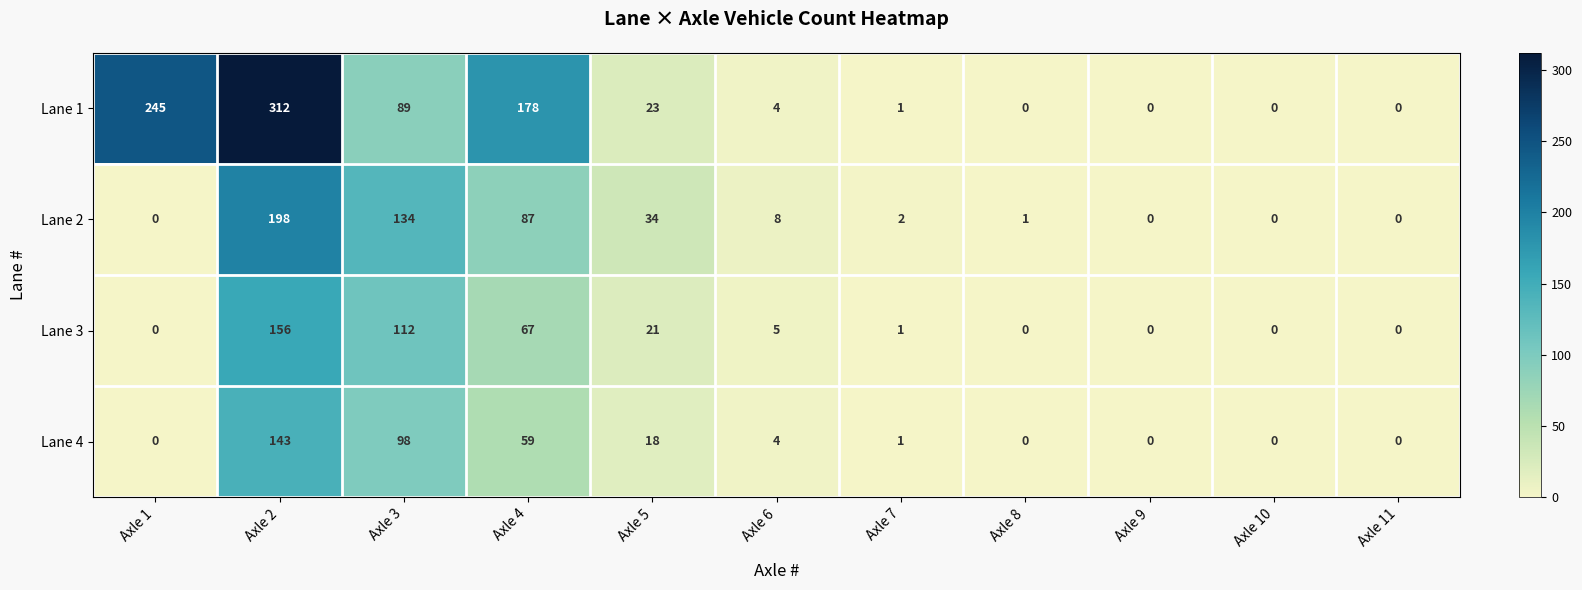

Which series changed the most between Axle 4 and Axle 7?

Lane 1